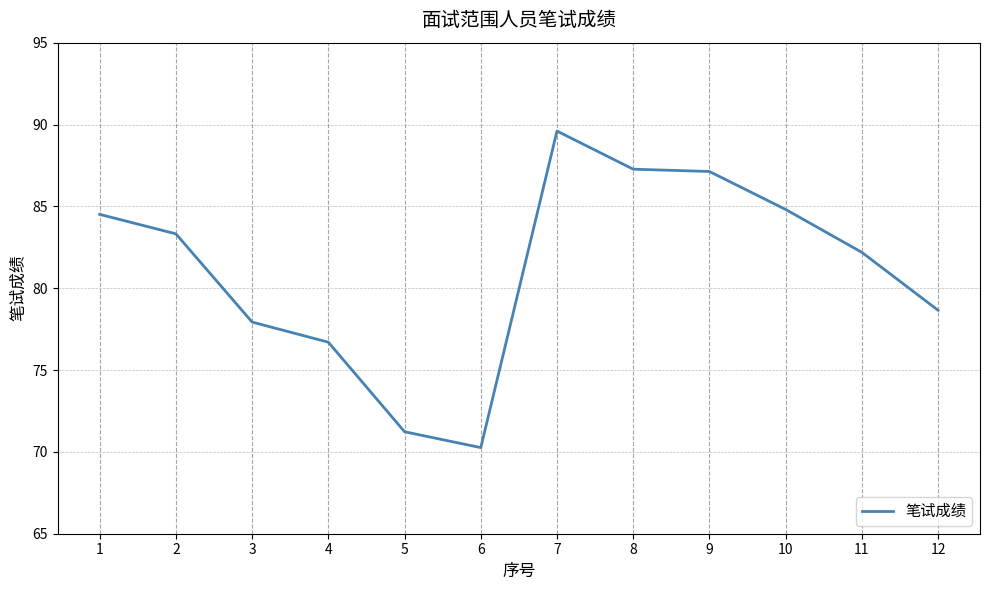

At which category does the data reach its first local peak?

7